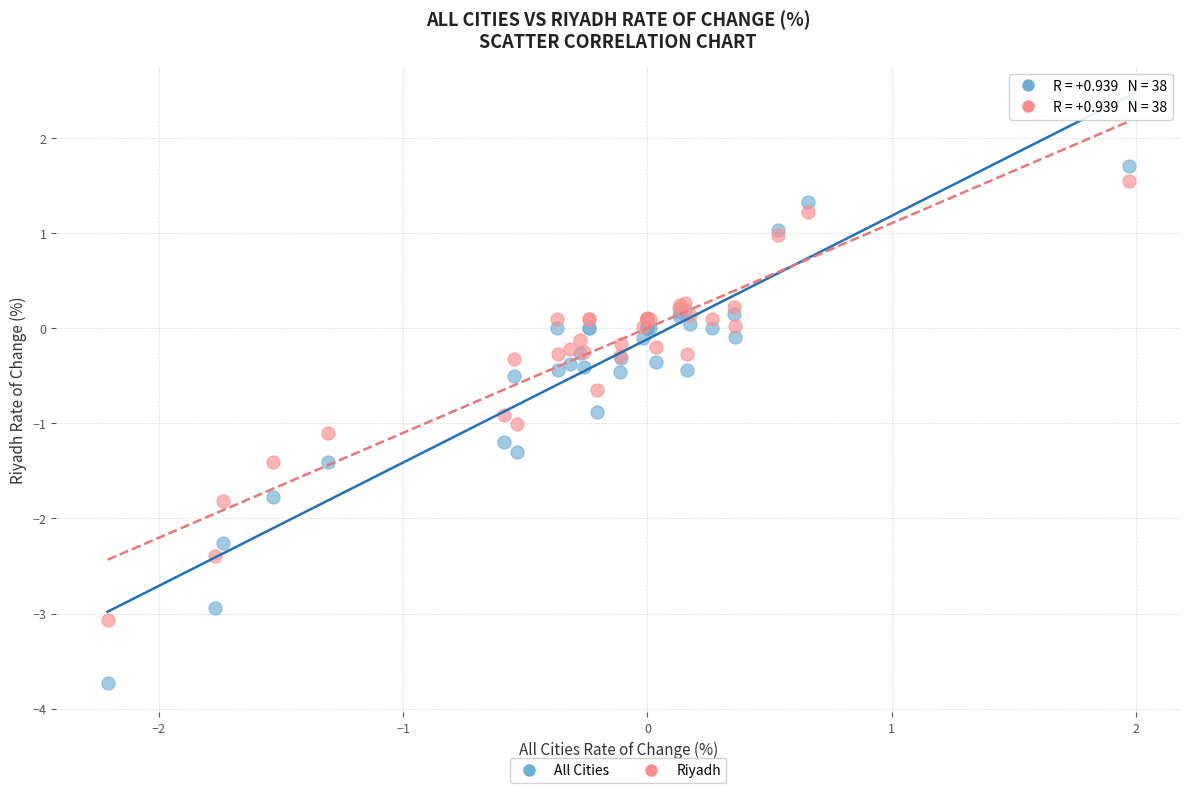

Which series reaches the minimum Y coordinate?

All Cities